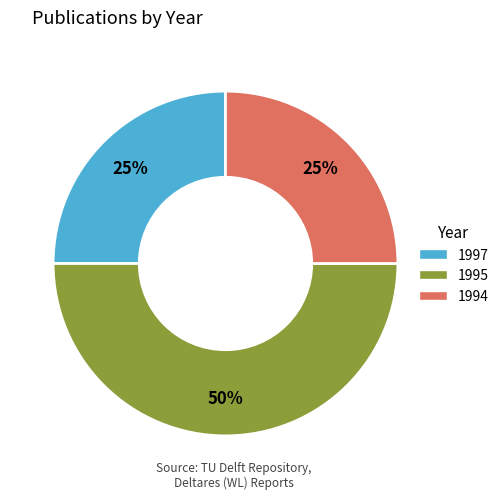

To the nearest percent, what is the difference between the largest and smallest slice percentages?

25%